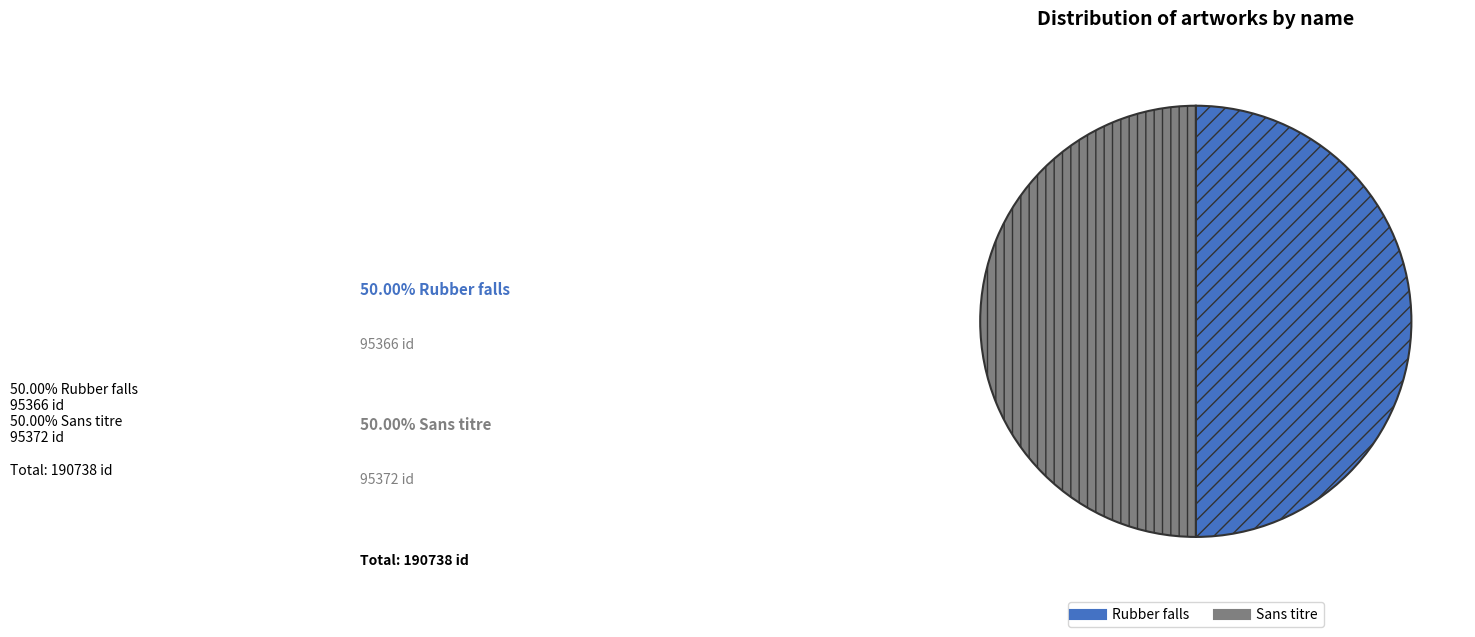

Do Sans titre and Rubber falls together represent more than half of the pie?

Yes